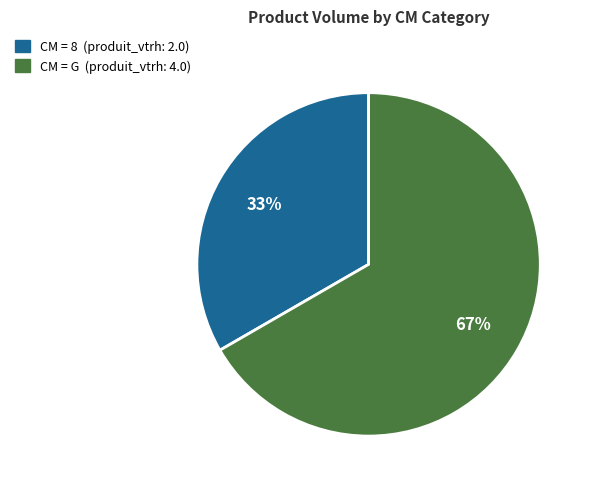

Is there any slice that represents more than half of the pie?

Yes